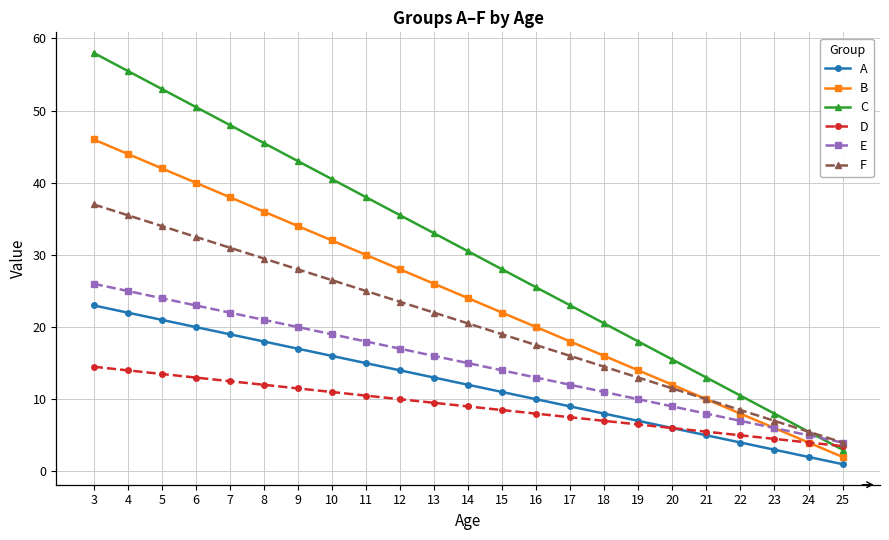

At how many categories does at least one series exceed 14?

18